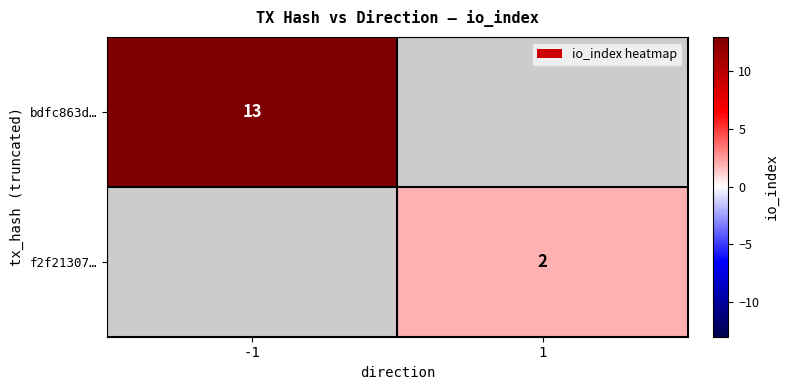

The bdfc863d… series shows 9 at -1. True or false?

False